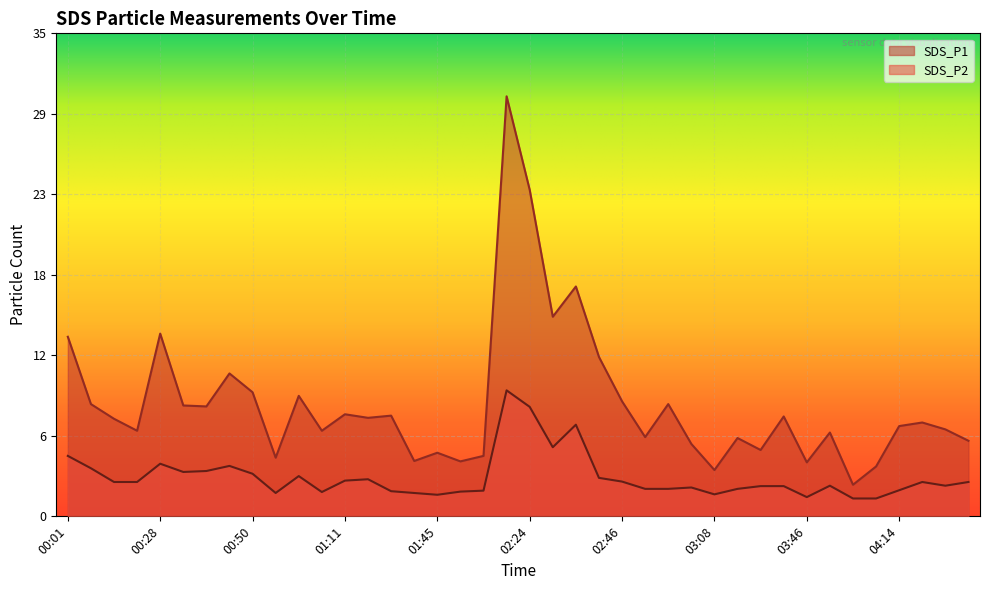

What is the sum of the SDS_P2 values at 01:45 and 00:01?

6.0